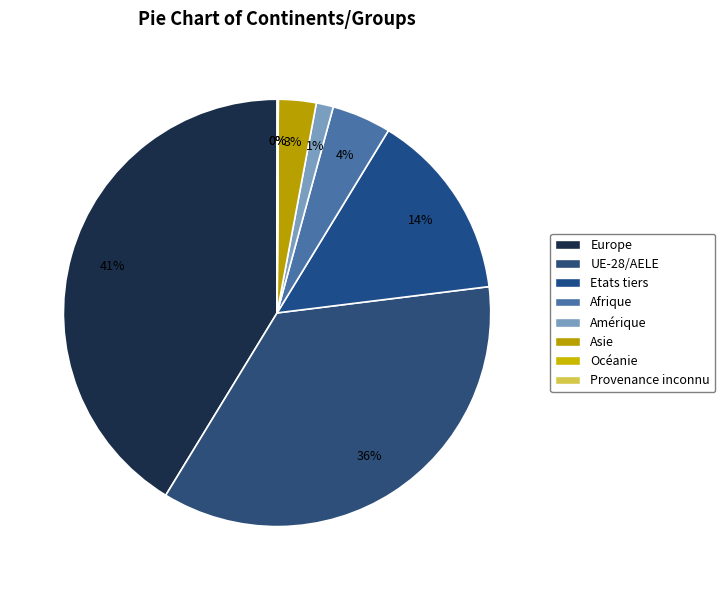

The Amérique slice represents 11% of the pie. True or false?

False